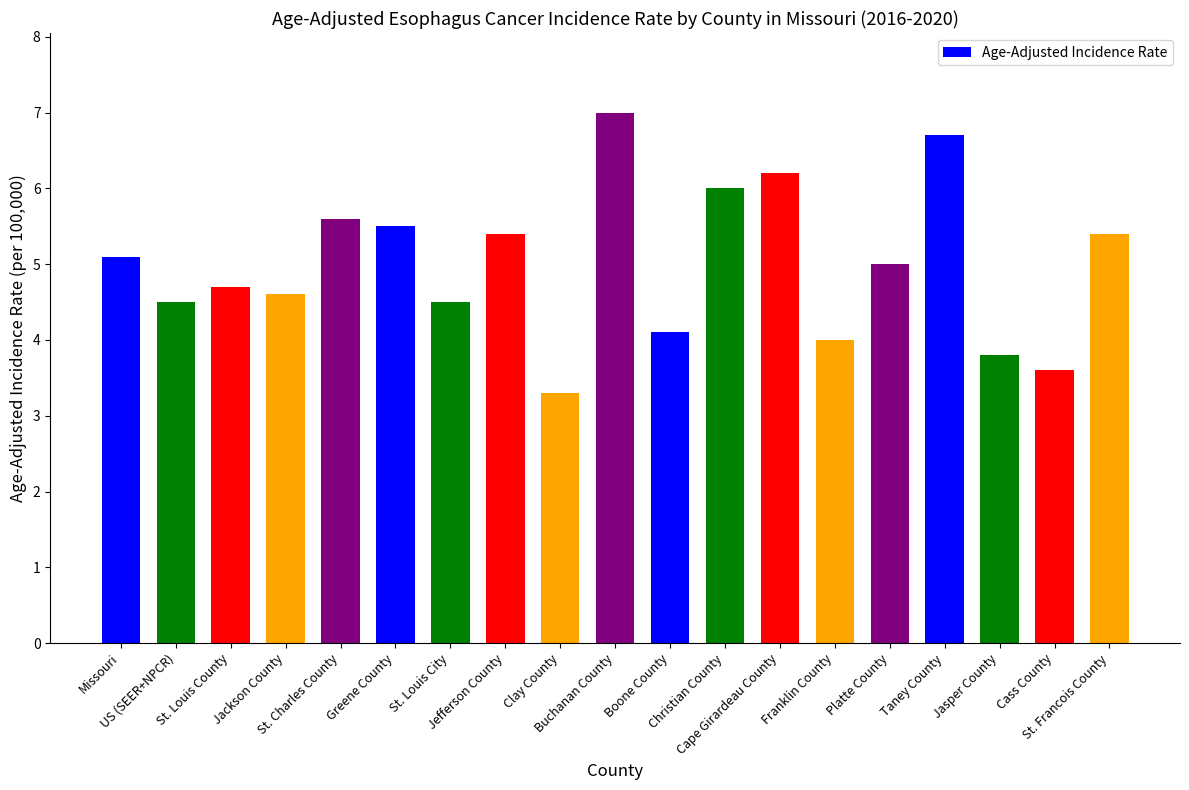

What is the difference between the maximum and second lowest values?

3.4